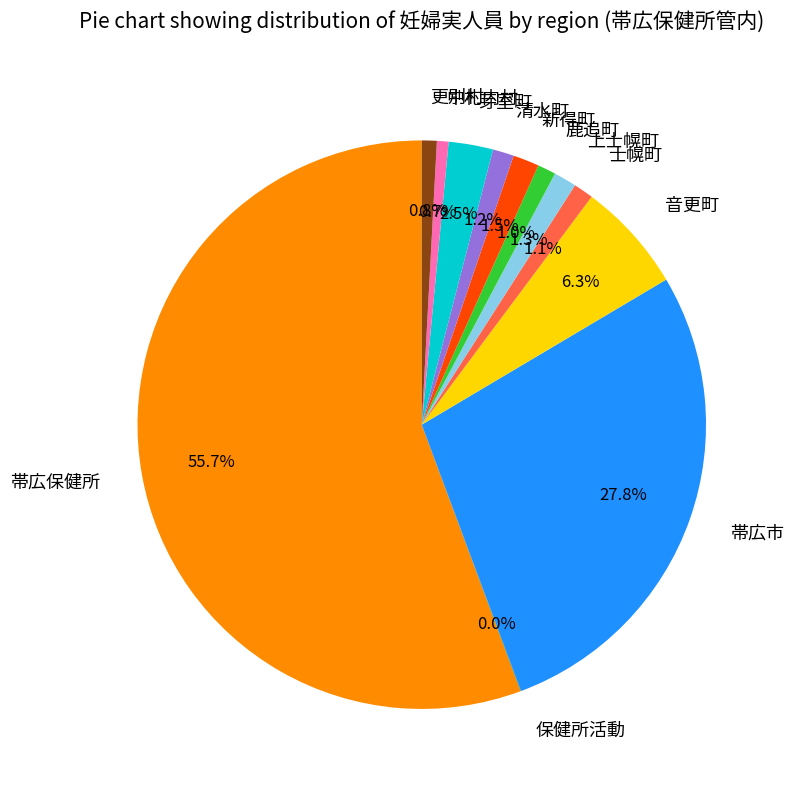

To the nearest percent, what is the combined percentage of 中札内村 and 帯広保健所?

56%